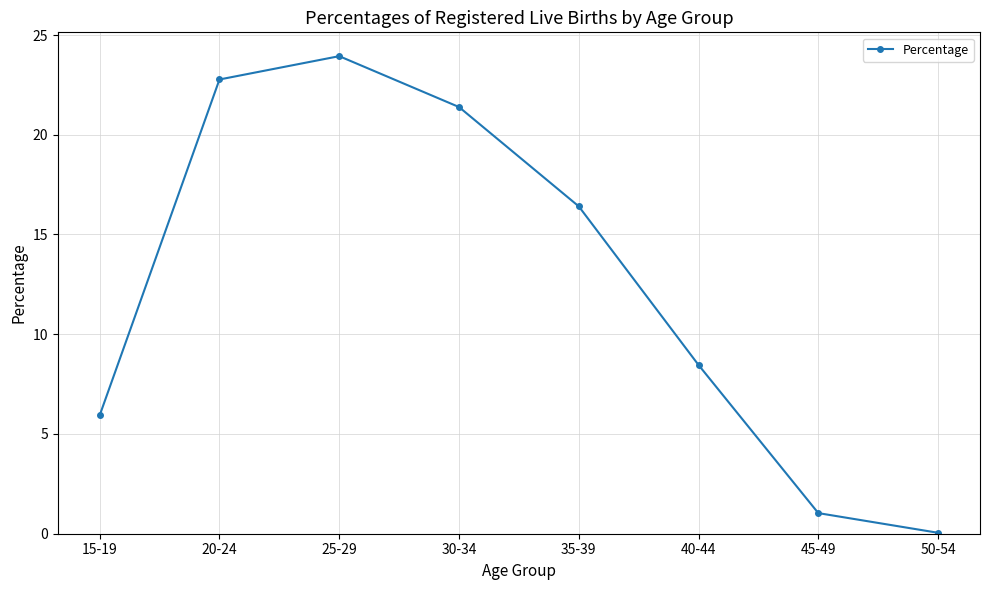

The chart shows a value of 10.1 at 15-19. True or false?

False